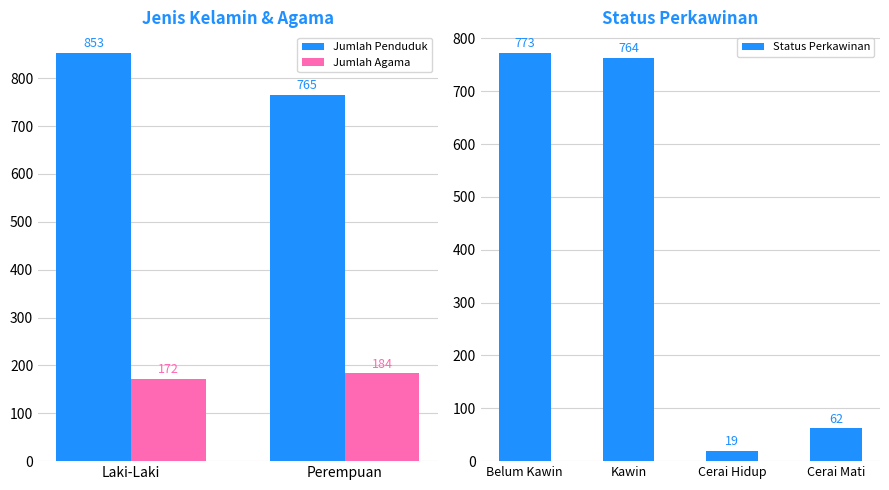

Which category has the highest value in the Status Perkawinan series?

Belum Kawin